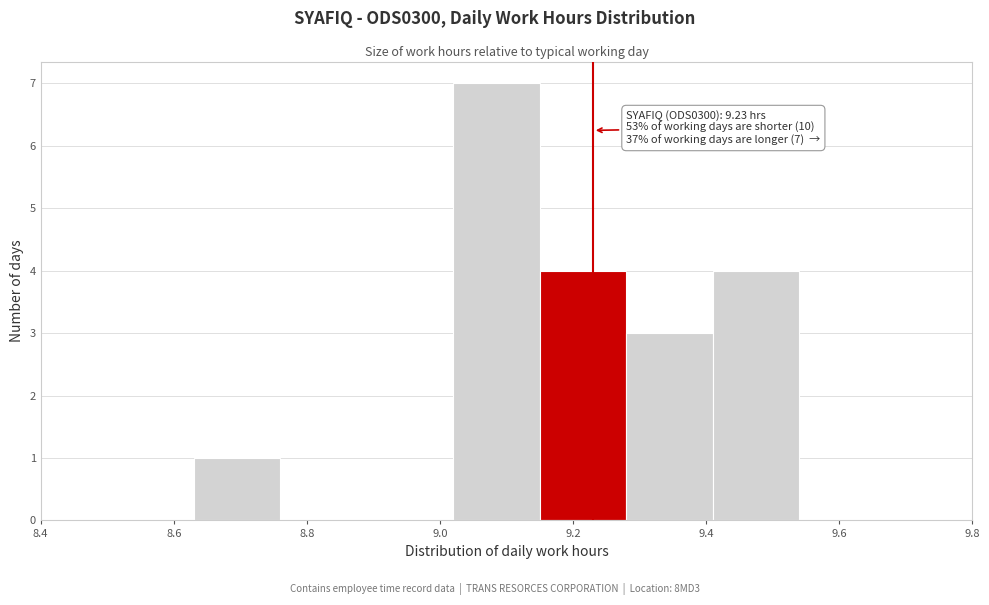

Which range on the x-axis has the tallest bar?

9.02 to 9.15